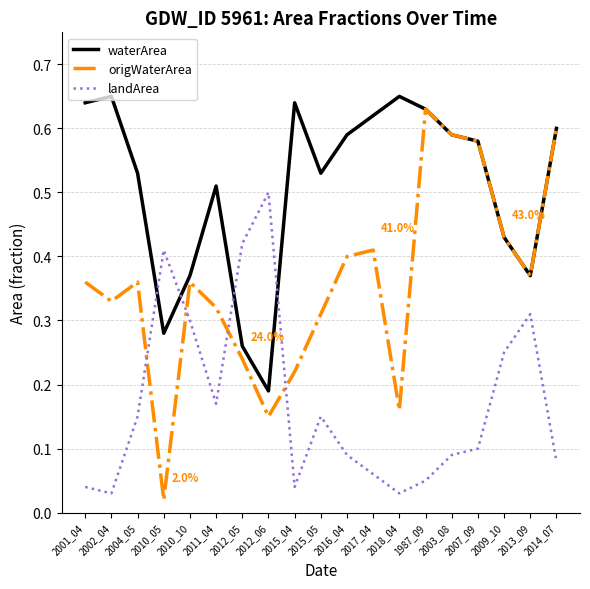

How many times do waterArea and landArea cross each other?

4